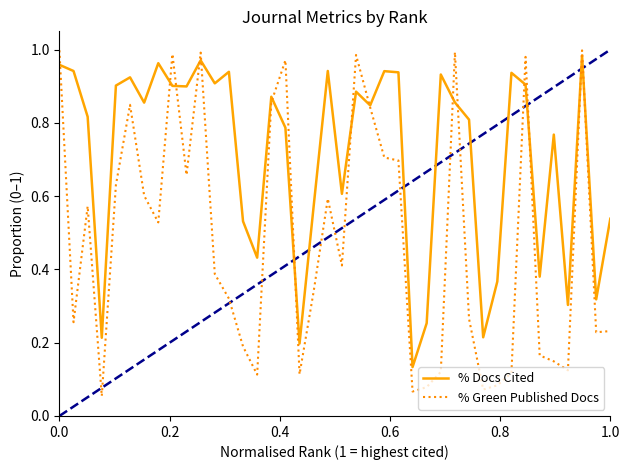

Rank the series by their average value, from highest to lowest.

% Docs Cited, % Green Published Docs